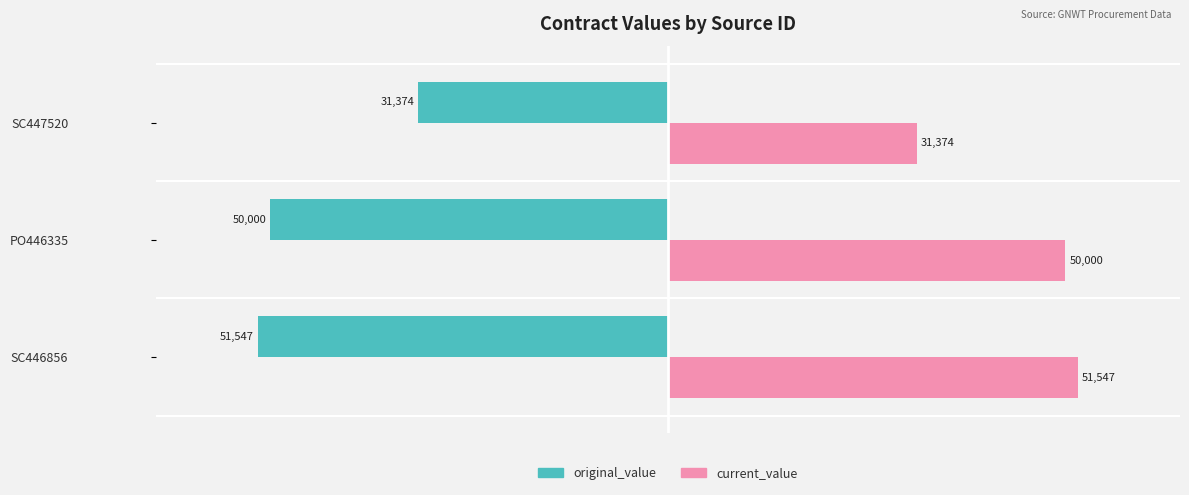

Is the value of original_value at PO446335 greater than the value of current_value at SC447520?

No